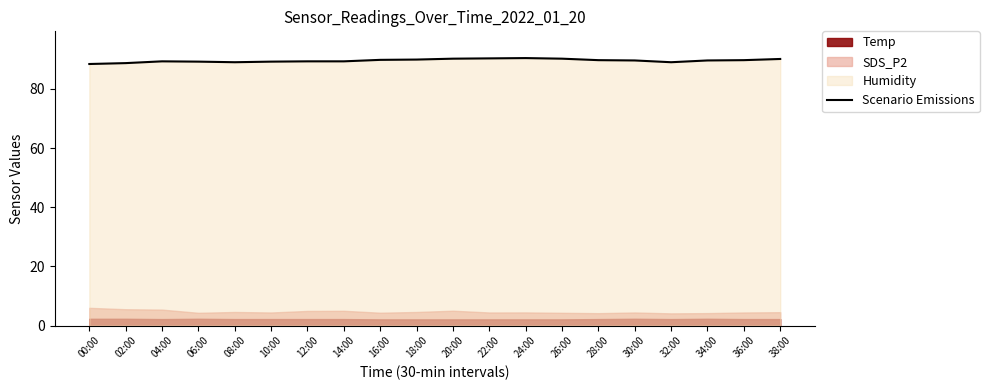

Is it true that Scenario Emissions equals 35.5 at 08:00?

False